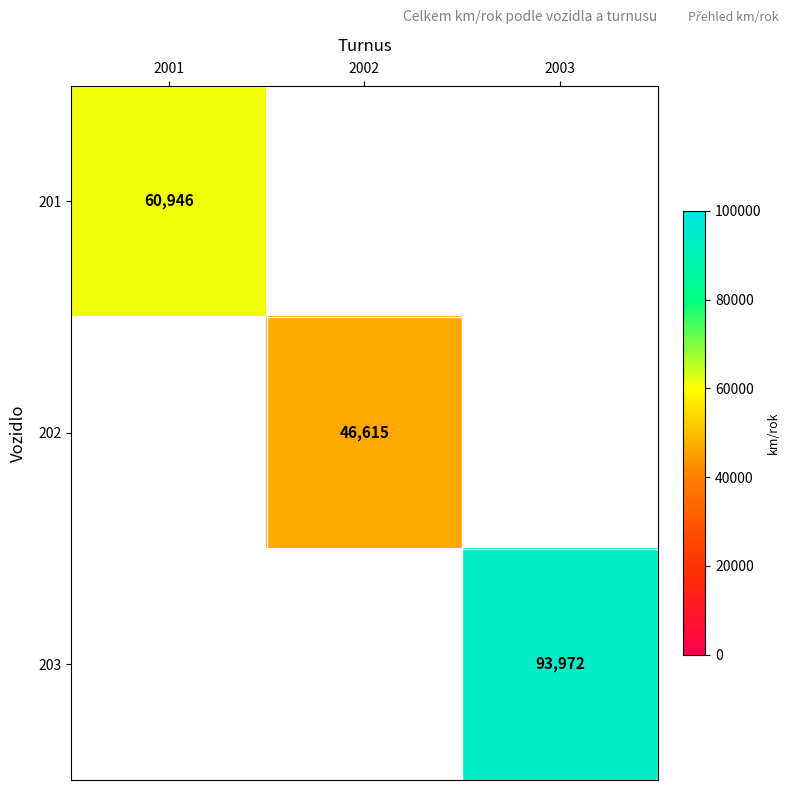

At how many categories does at least one series exceed 76160?

1